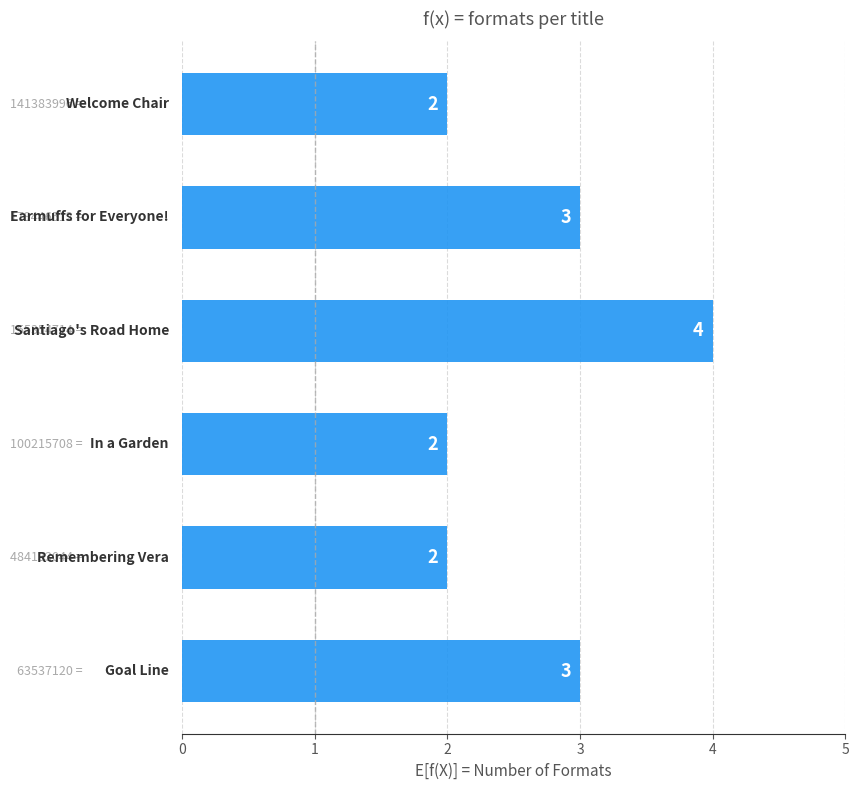

What is the sum of all values?

16